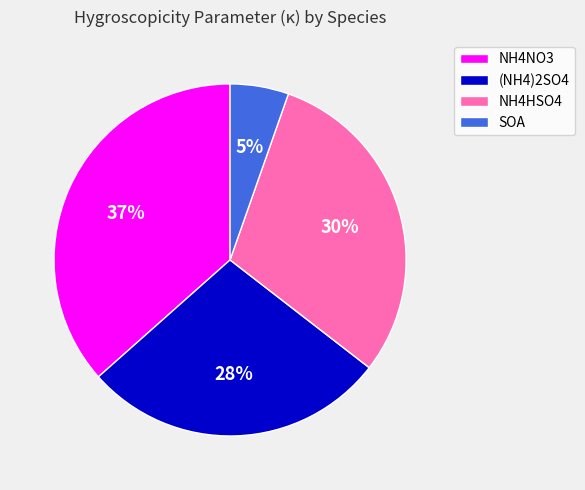

What percentage is the SOA slice, to the nearest percent?

5%